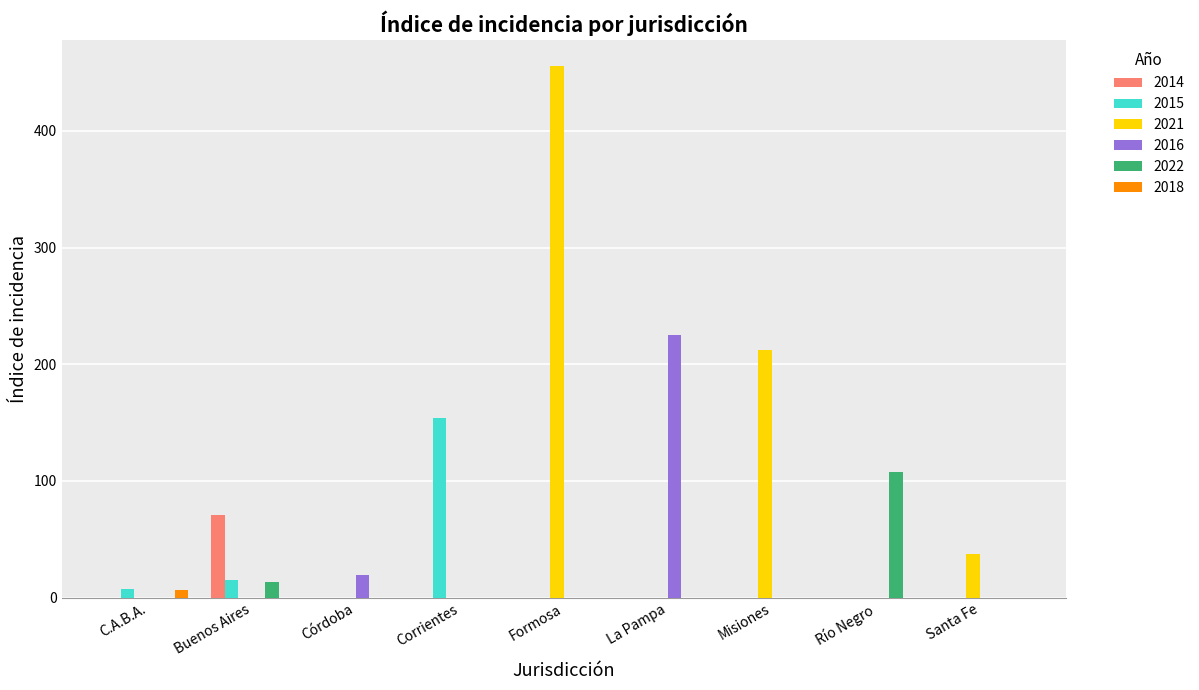

Is it true that 2022 equals 166.4 at Río Negro?

False